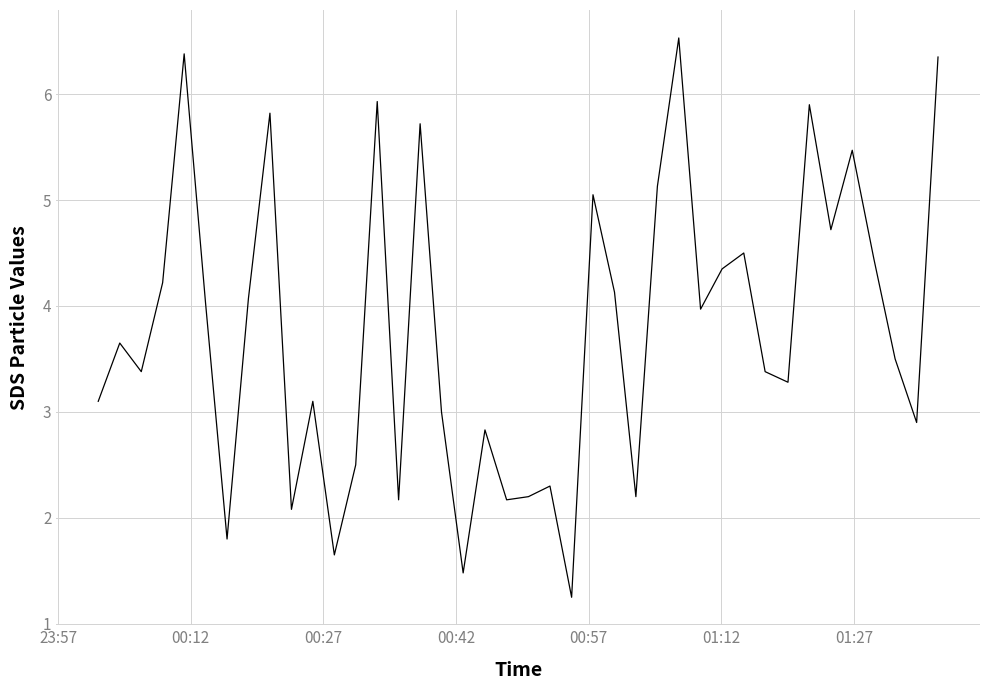

What is the difference between the maximum and minimum values?

5.3